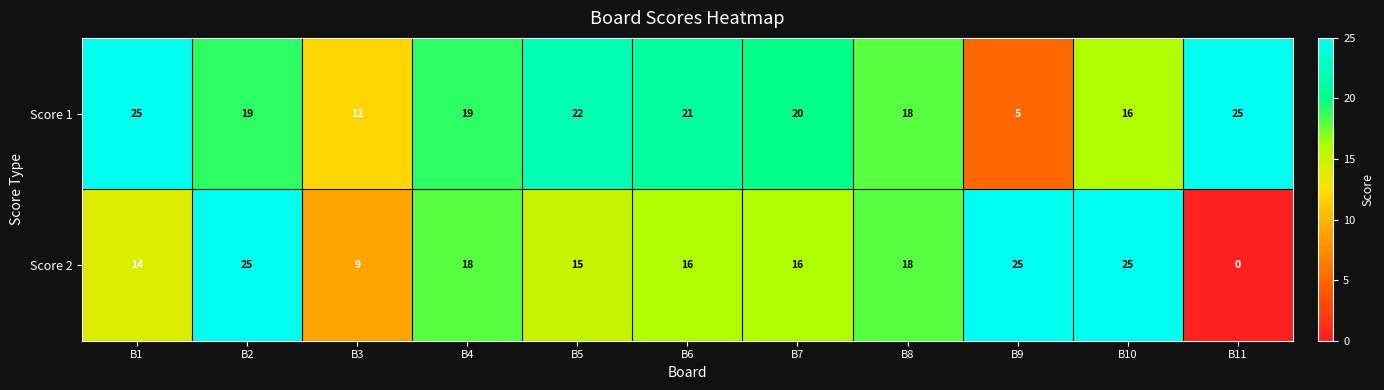

What is the maximum value shown in the chart?

25